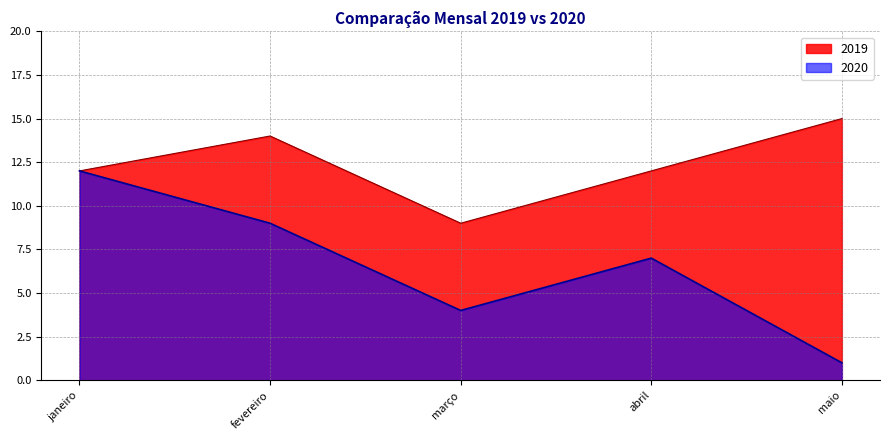

True or false: 2019 and 2020 intersect in this chart.

False